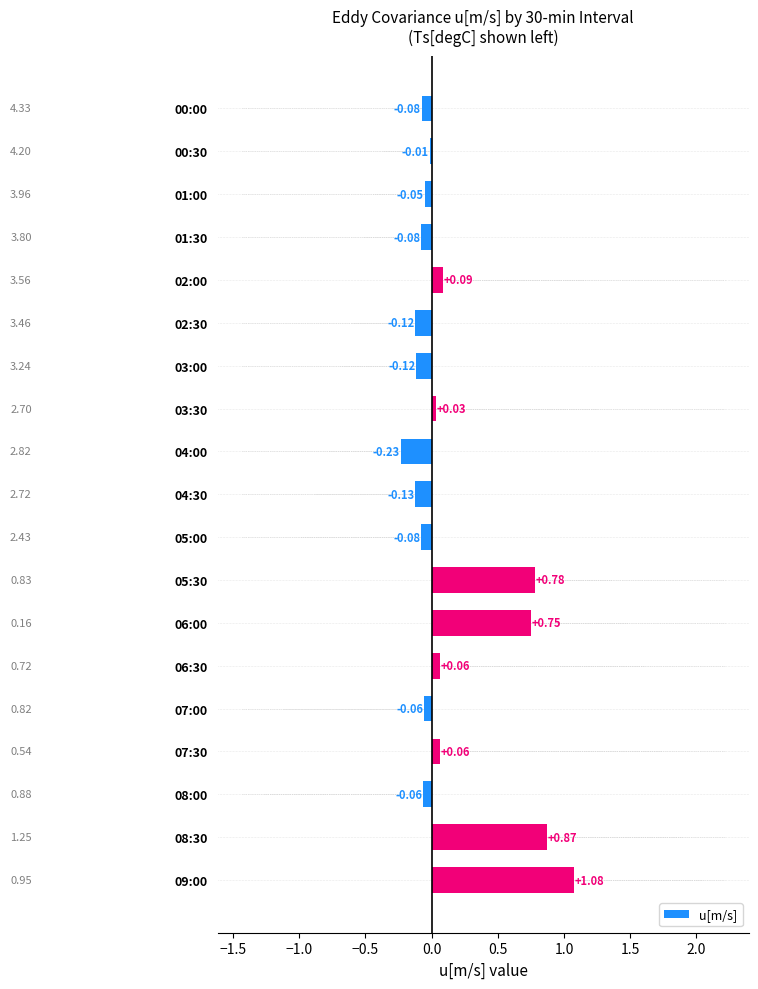

What is the difference between the maximum and second lowest values in the u[m/s] series?

1.2